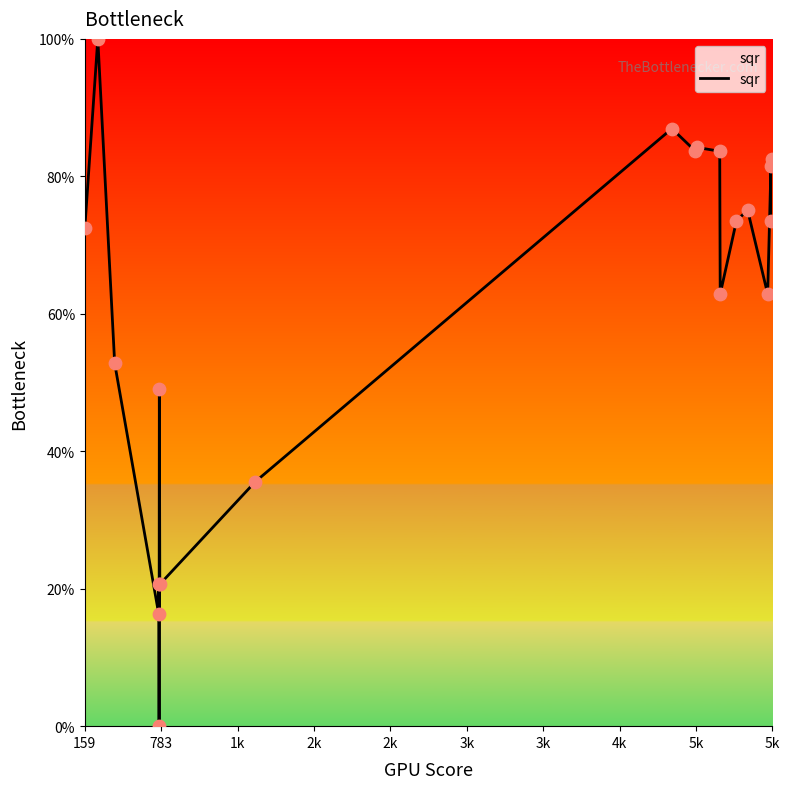

What is the difference between the maximum and minimum values?

100.0